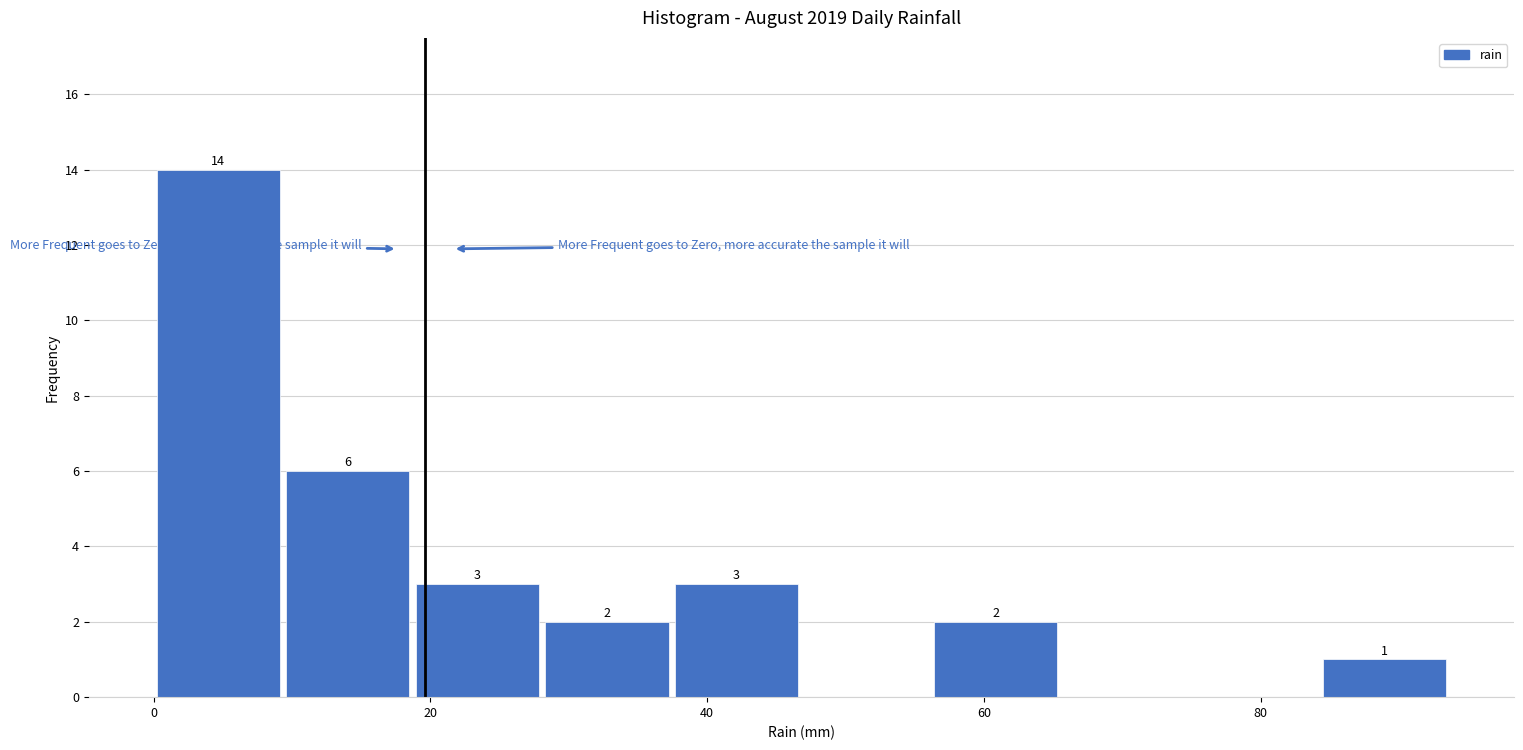

Which range on the x-axis has the tallest bar?

0 to 10